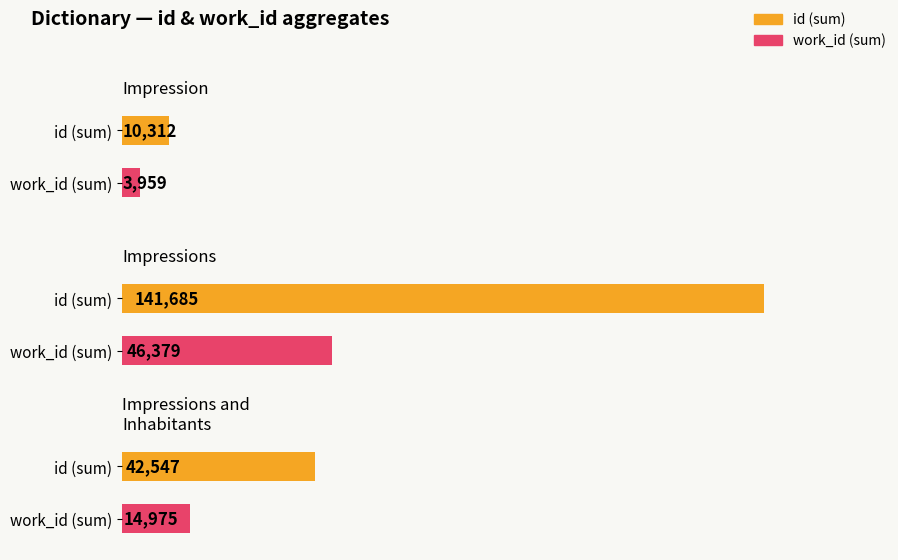

What is the label of the 1st bar from the left?

Impression